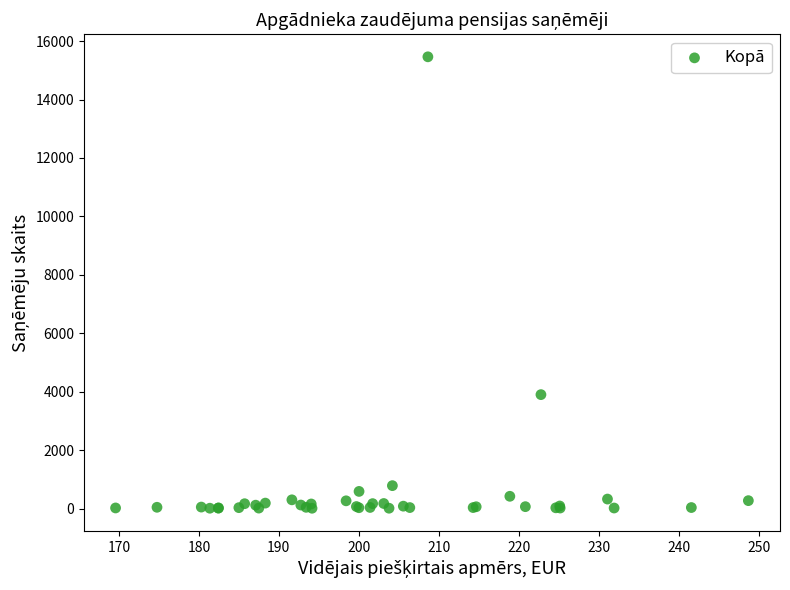

What Y value in the scatter plot is closest to 7739?

3904